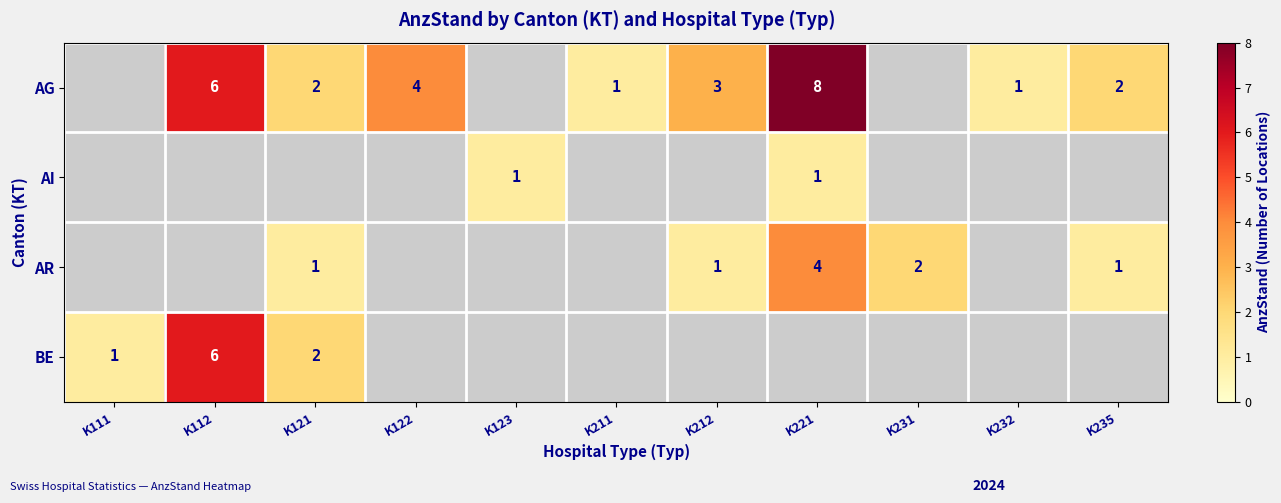

What is the sum of the AR values at K121 and K221?

5